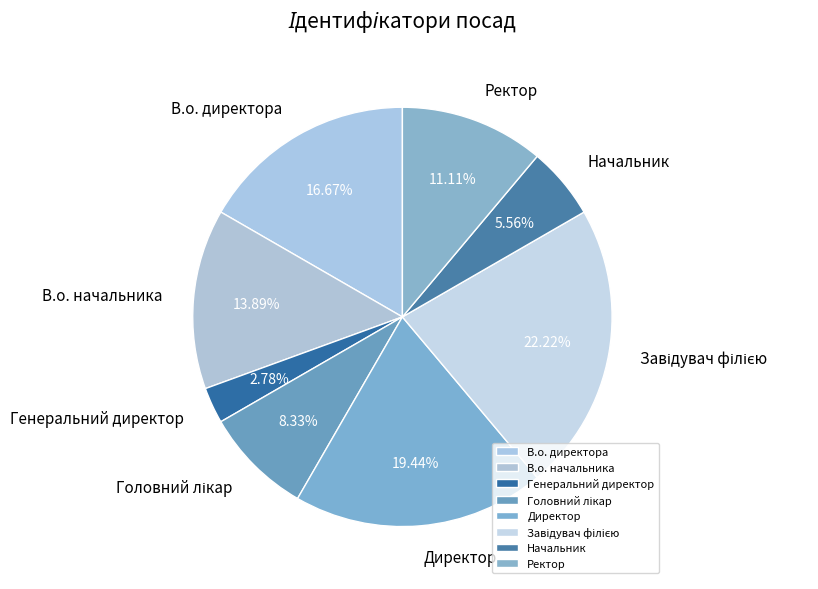

Which has a higher value, Начальник or Ректор?

Ректор